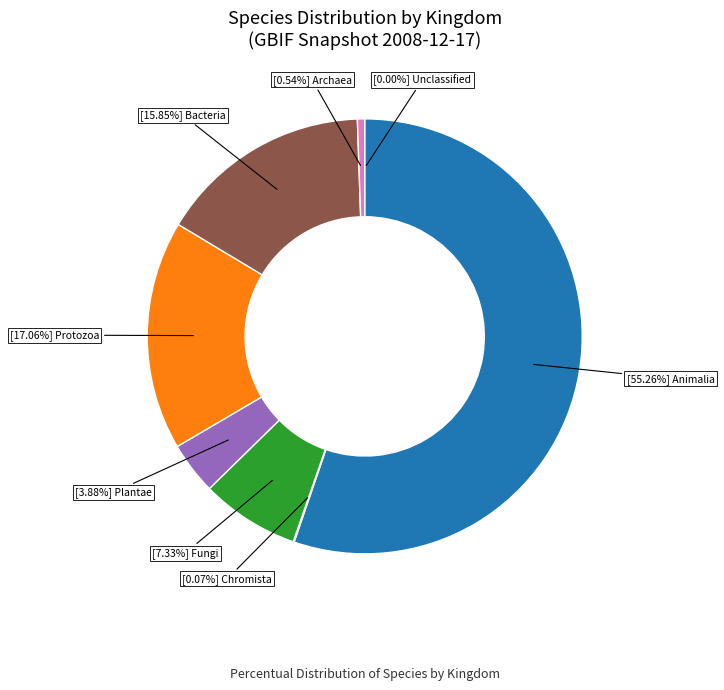

Does any single category account for the majority?

Yes